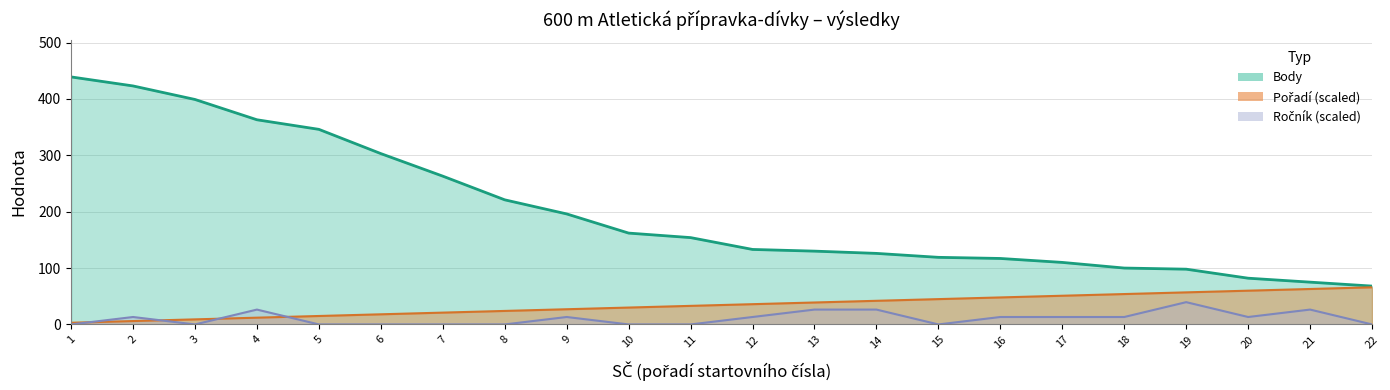

At which label is Pořadí closest to 34?

11